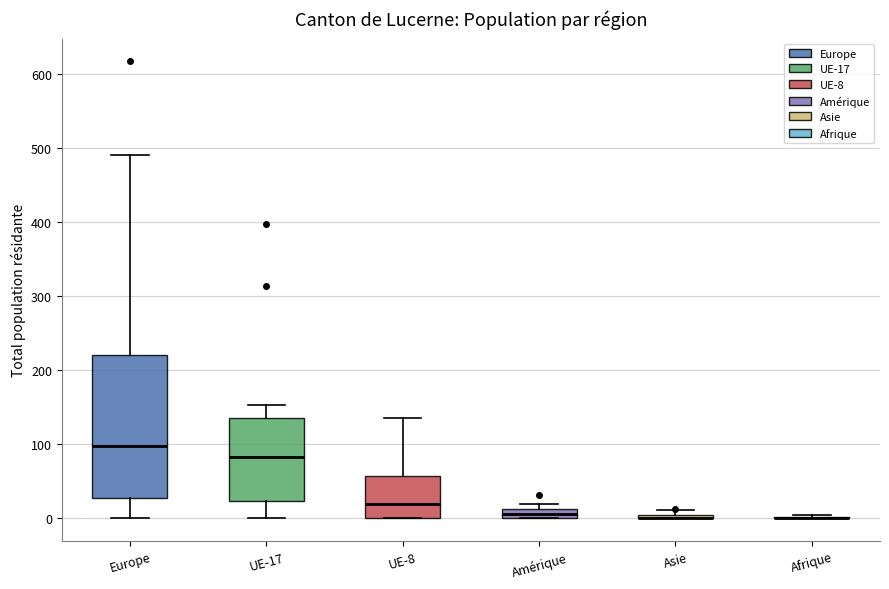

Where is the lower edge of the box for UE-17 on the y-axis? The values are not printed on the chart, so give them approximately, as read against the axis.

20